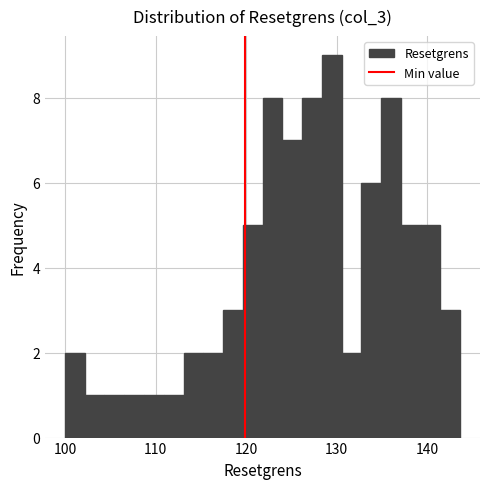

Read against the x-axis, roughly where is the centre of the tallest bar?

129